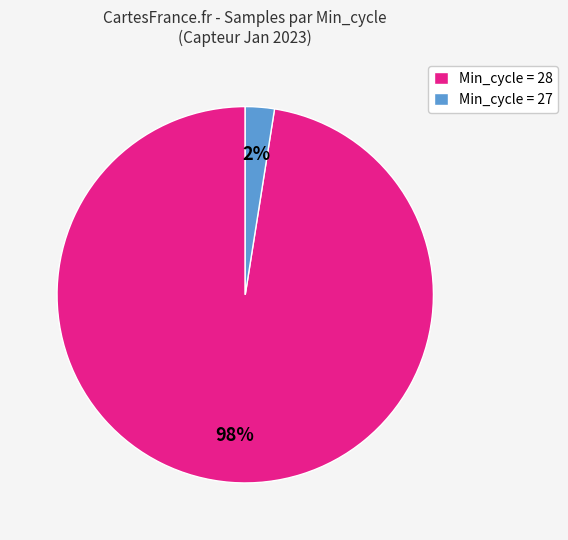

To the nearest percent, what portion does Min_cycle = 28 represent?

98%